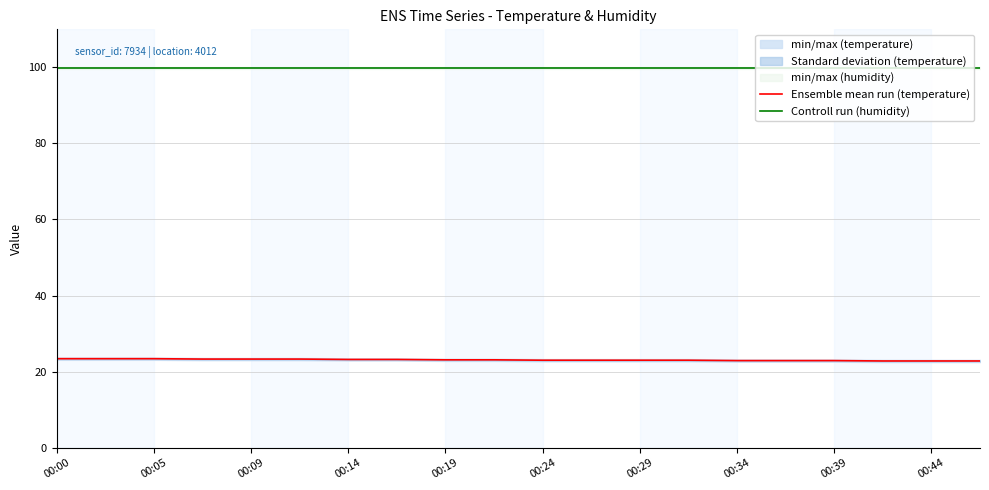

True or false: Ensemble mean run (temperature) has more than 1 points higher than both neighbors.

False